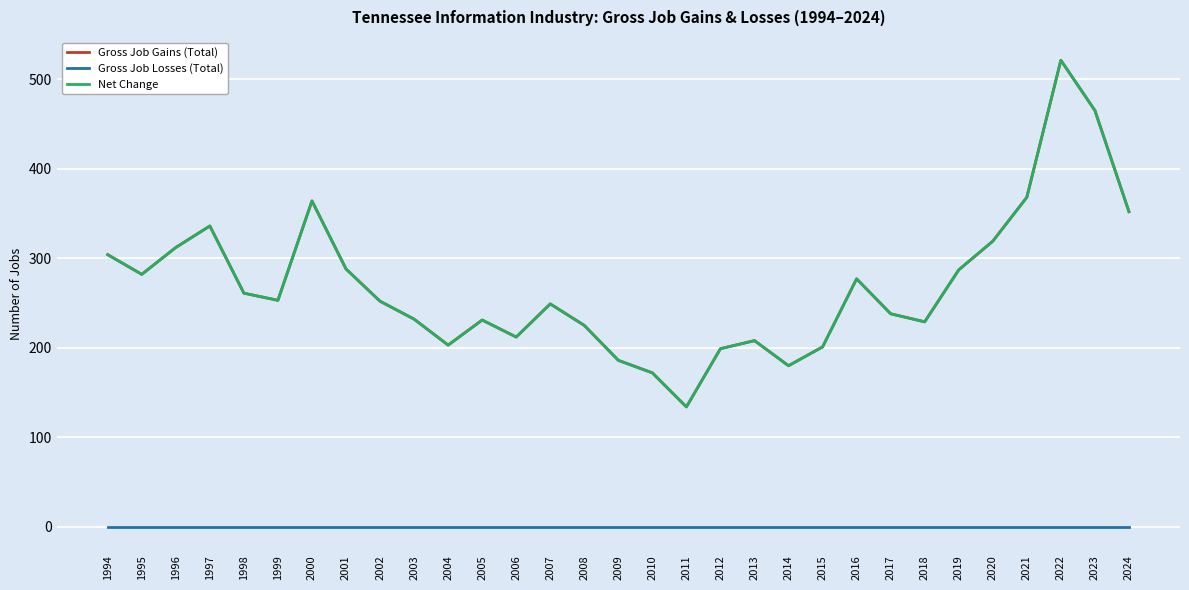

Where is Gross Job Gains (Total) nearest to the value 327?

2020